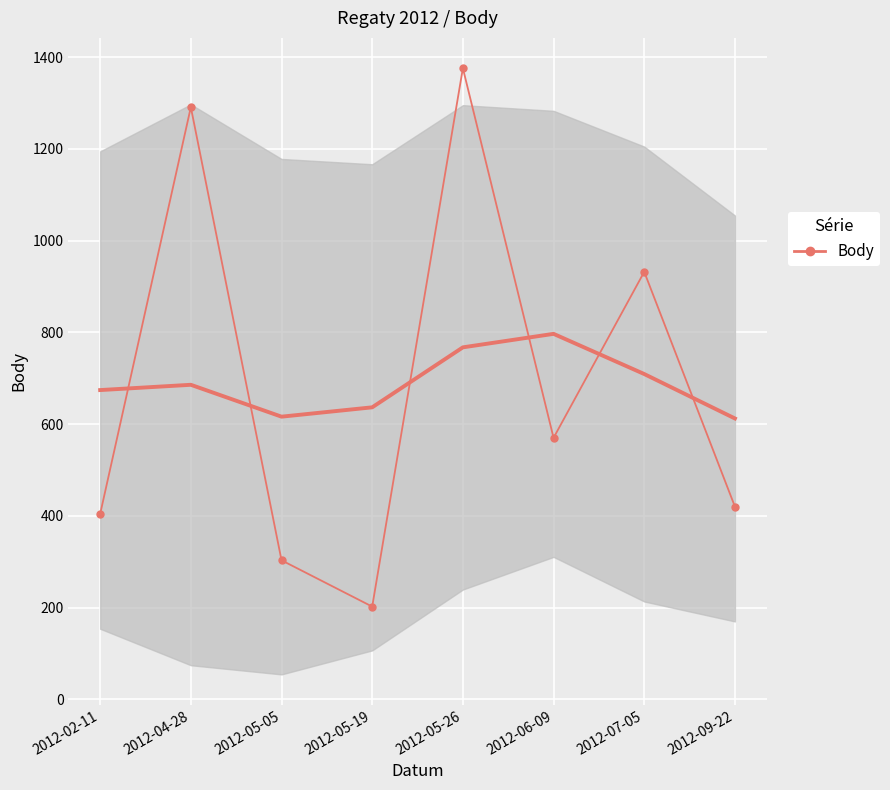

Rank the categories by value from lowest to highest.

2012-05-19, 2012-05-05, 2012-02-11, 2012-09-22, 2012-06-09, 2012-07-05, 2012-04-28, 2012-05-26